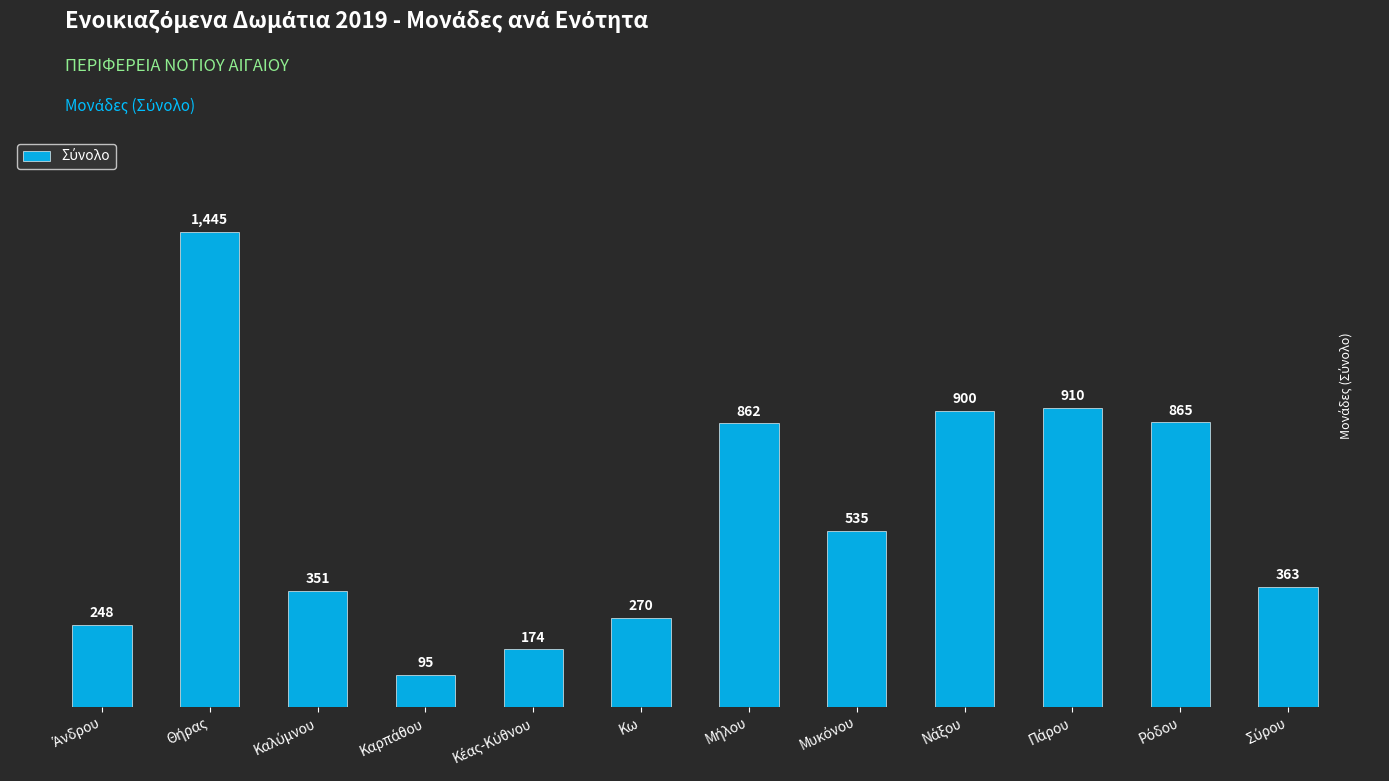

Reading left to right, extract all data points from this chart.

248	1445	351	95	174	270	862	535	900	910	865	363